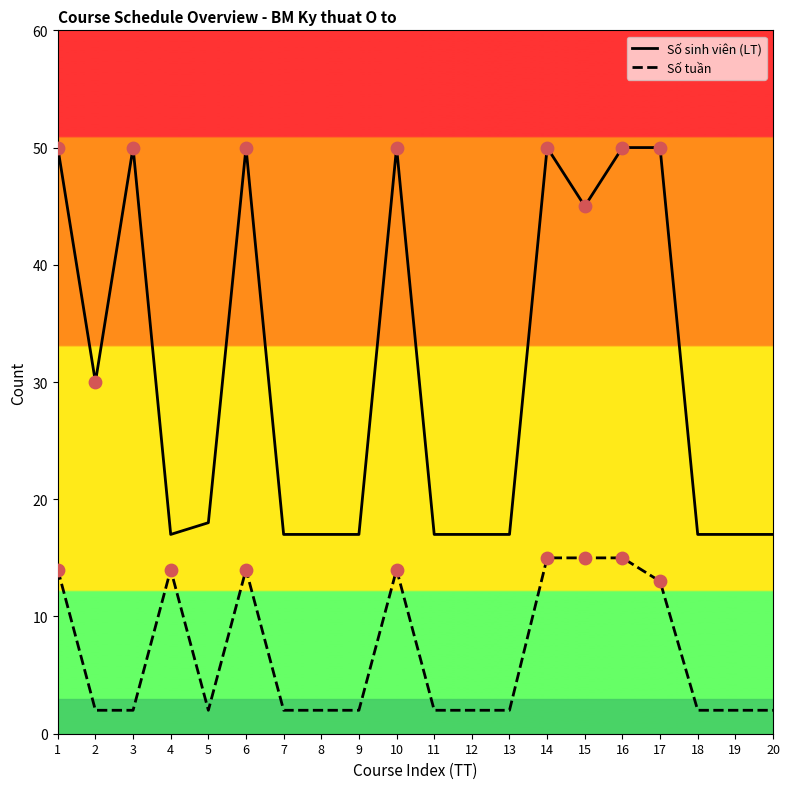

What are all the series names shown in the legend?

Số sinh viên (LT), Số tuần